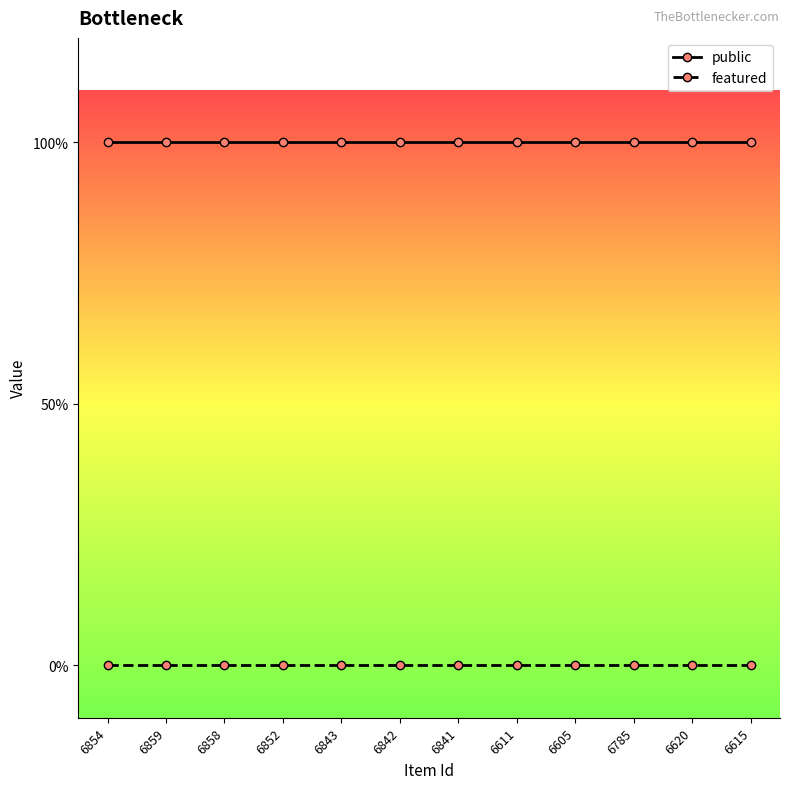

Between 6841 and 6615, which series saw the biggest shift?

public